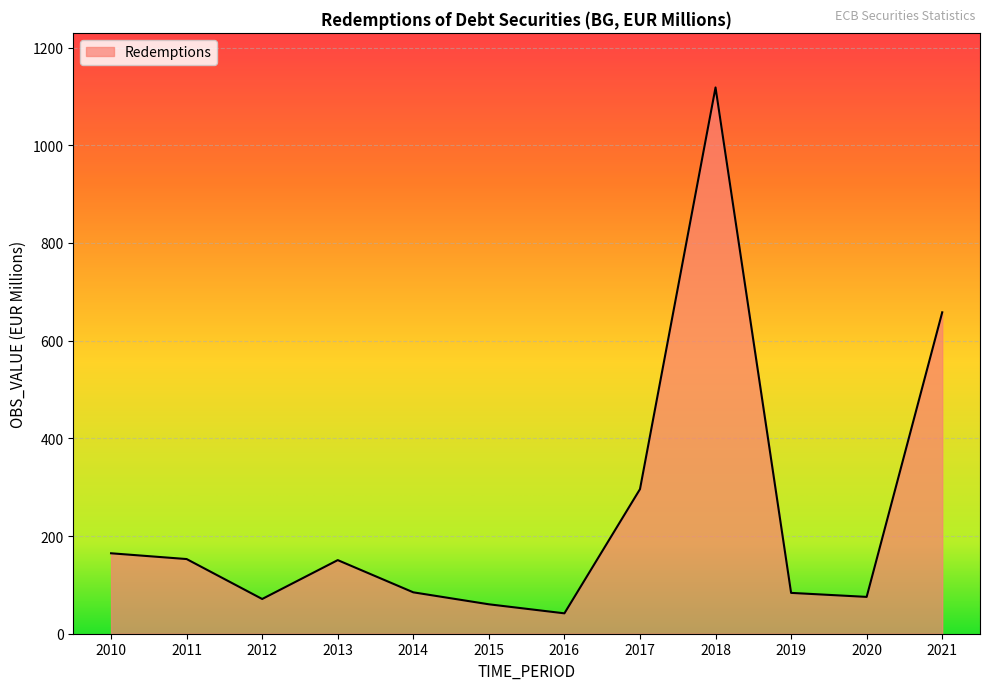

What is the difference between the values at 2019 and 2016?

41.9